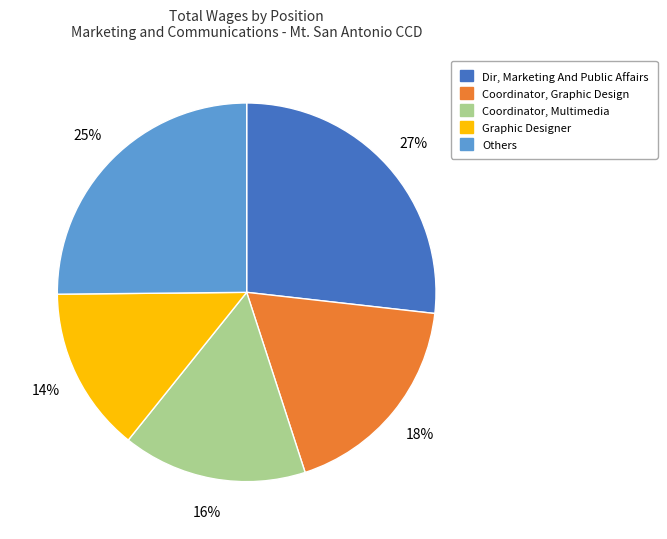

To the nearest percent, what is the difference between the largest and smallest slice percentages?

13%